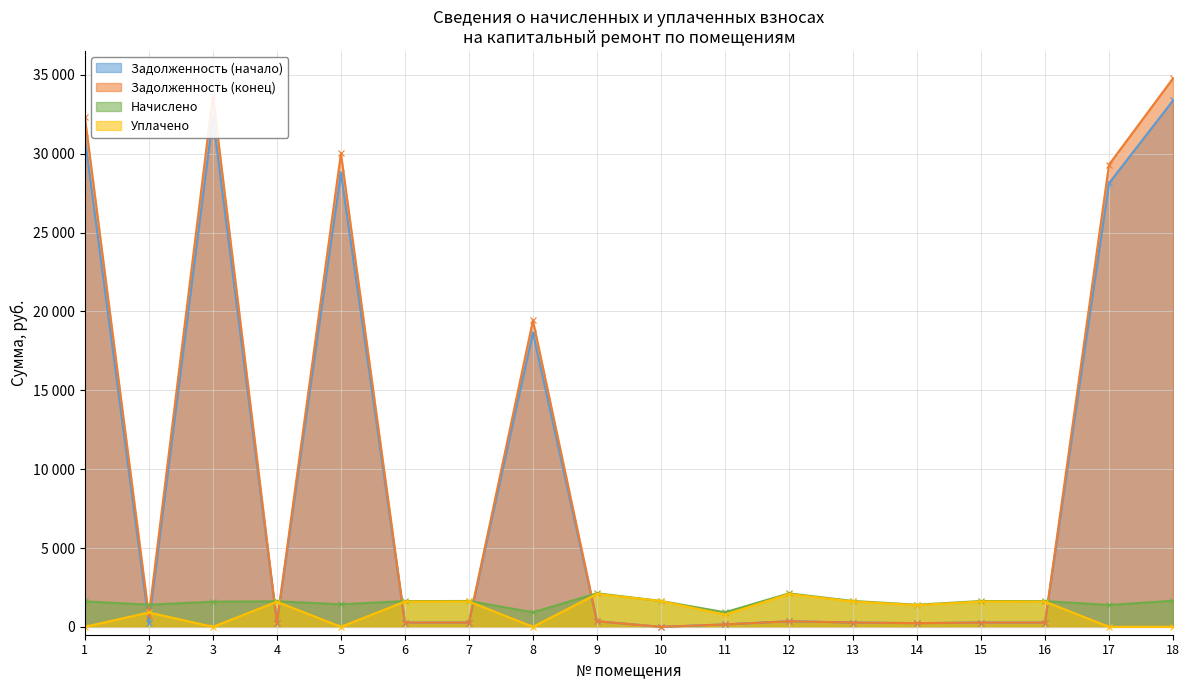

What is the spread (max minus min) of values at 3?

33687.8